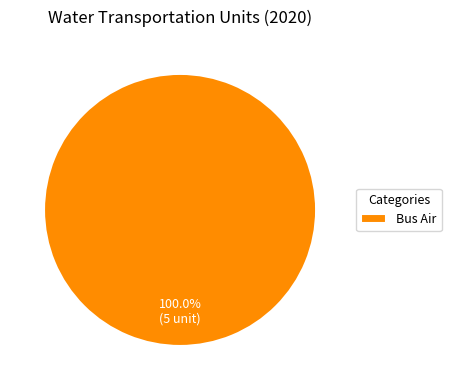

Is there any slice that represents more than half of the pie?

Yes